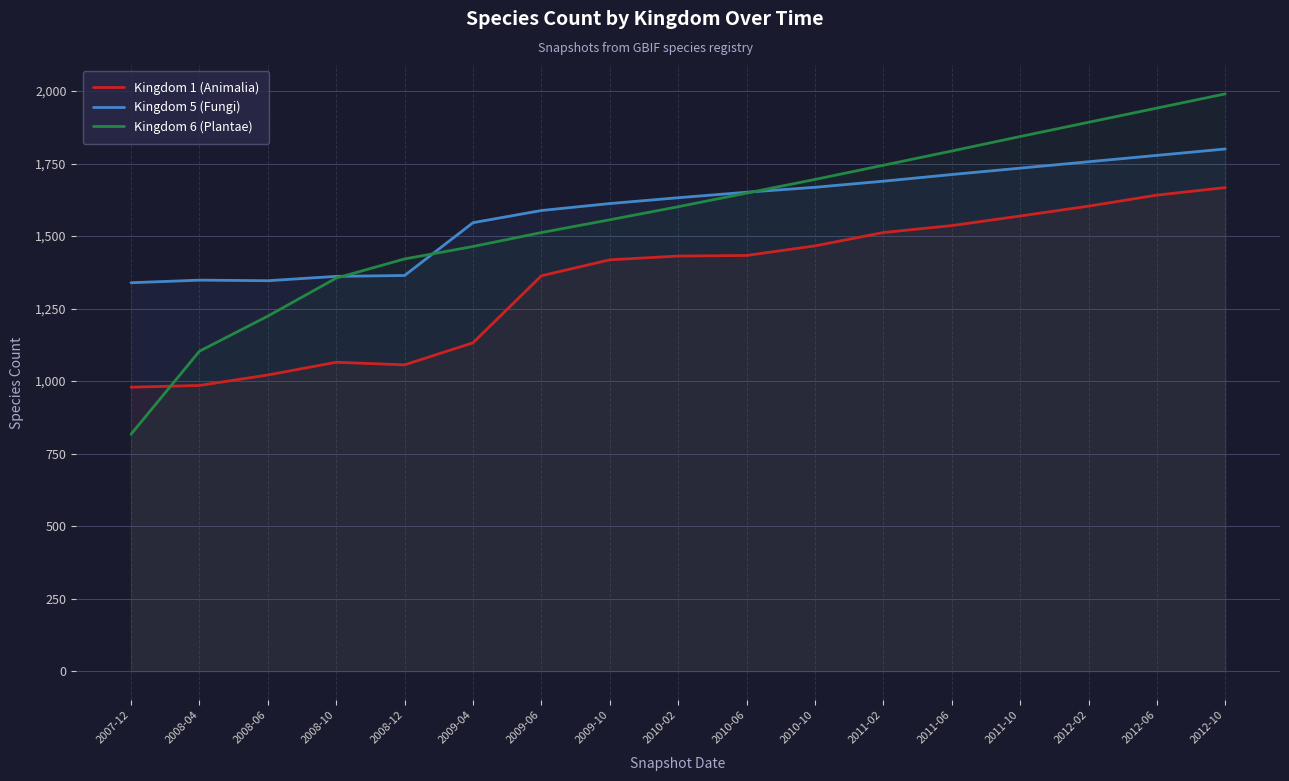

Rank the series by their maximum value, from highest to lowest.

Kingdom 6 (Plantae), Kingdom 5 (Fungi), Kingdom 1 (Animalia)